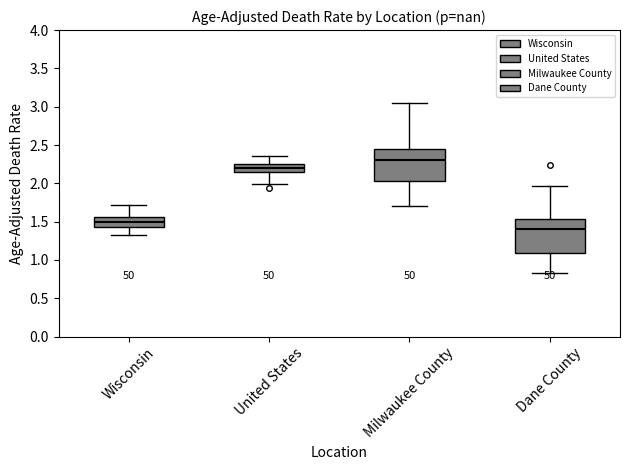

Which box's median line is the highest?

Milwaukee County